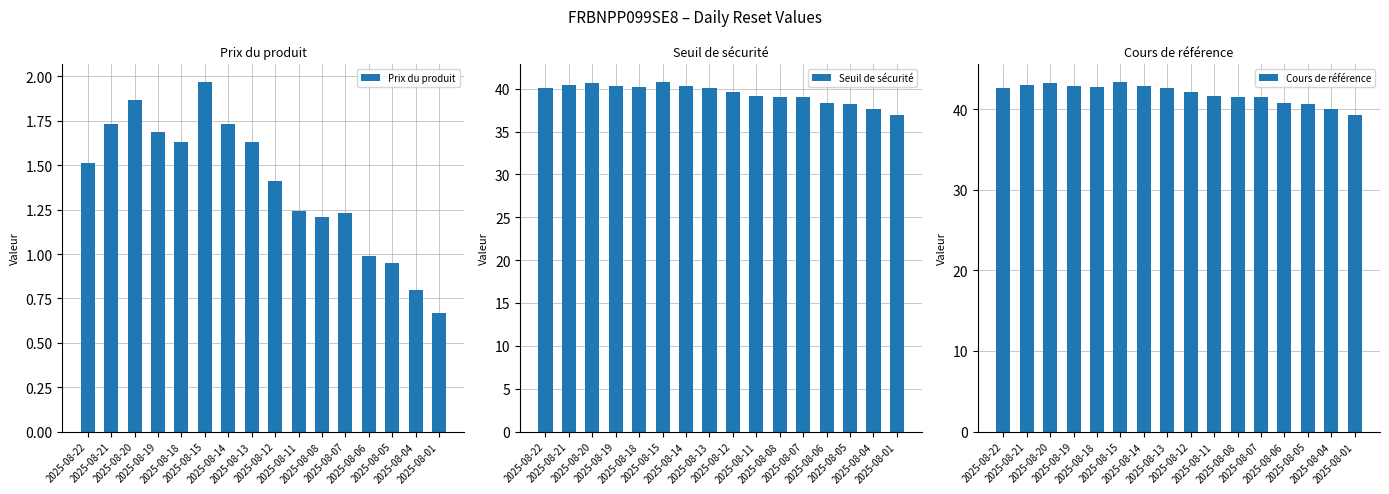

Which series has the widest spread of values?

Cours de référence